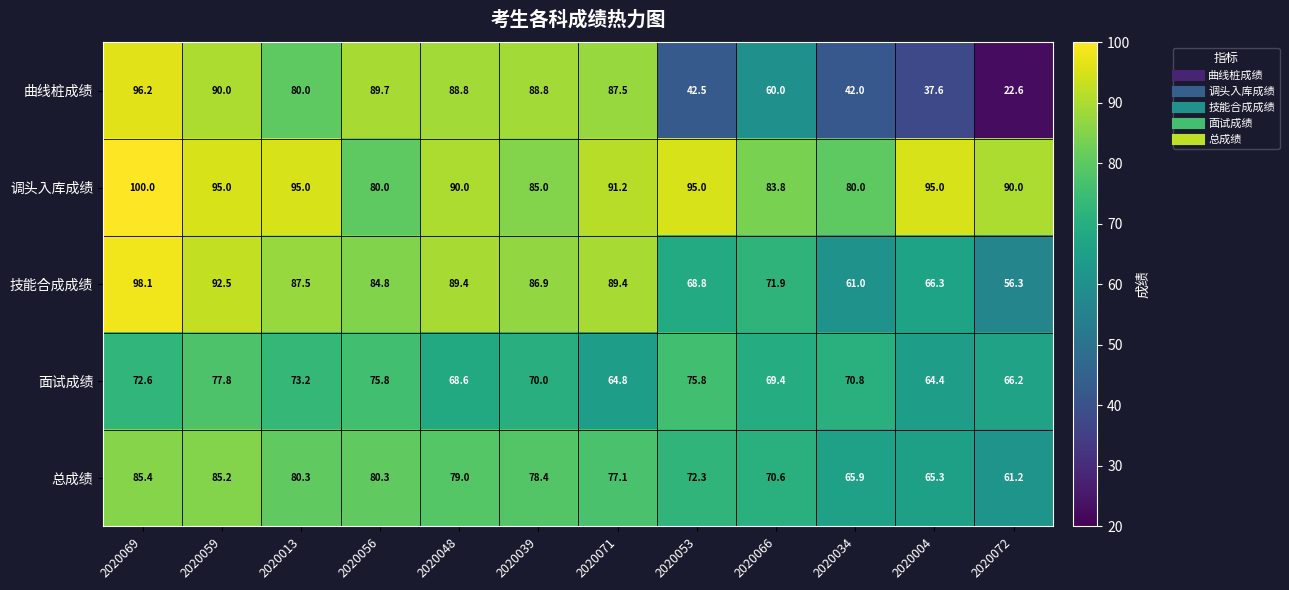

The value of 总成绩 at 2020071 is 77.1. True or false?

True